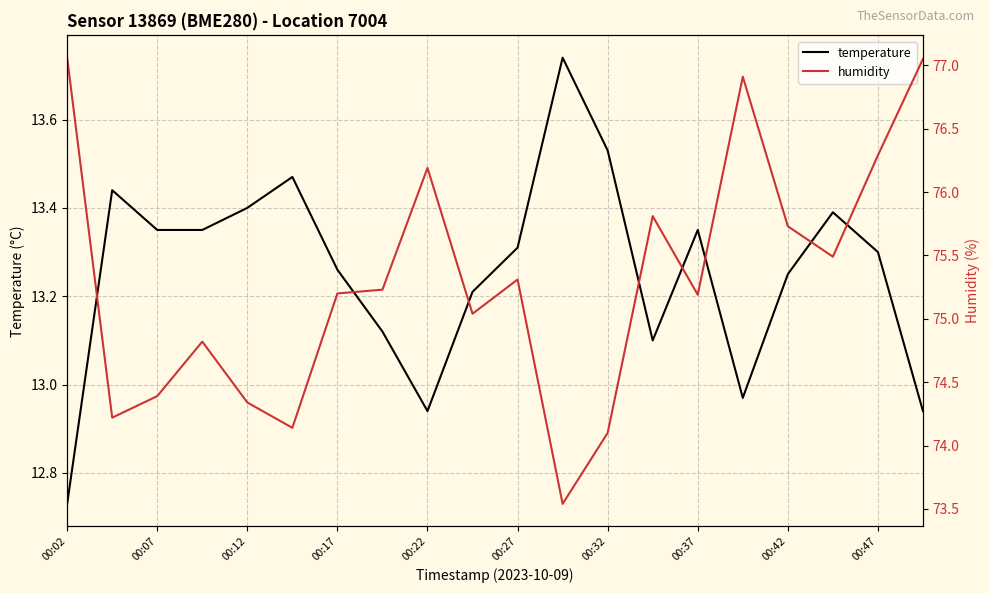

How many categories are shown in the chart?

20